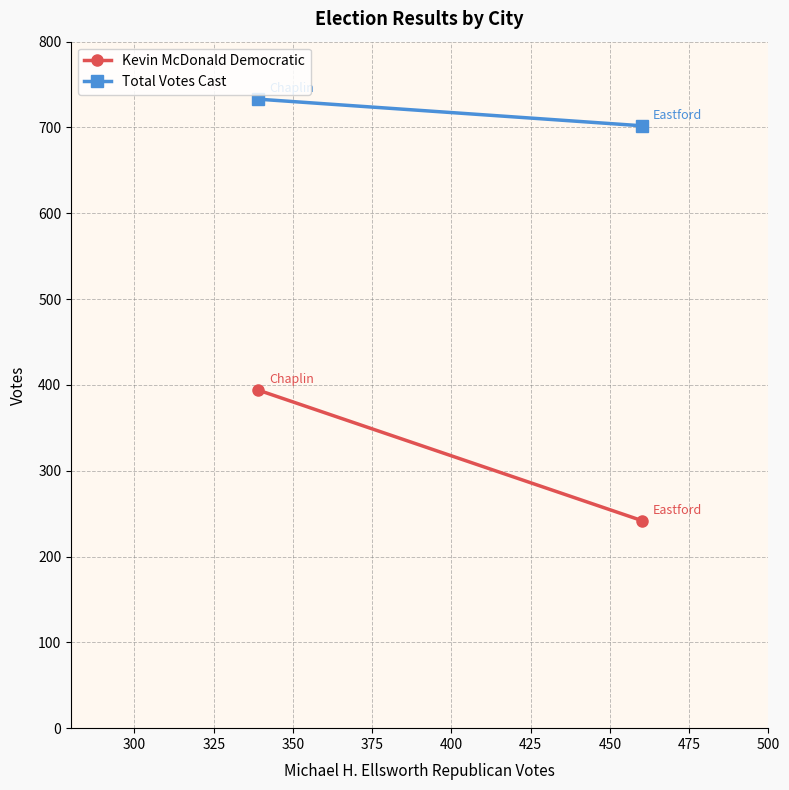

Which series has the largest range (max minus min)?

Kevin McDonald Democratic